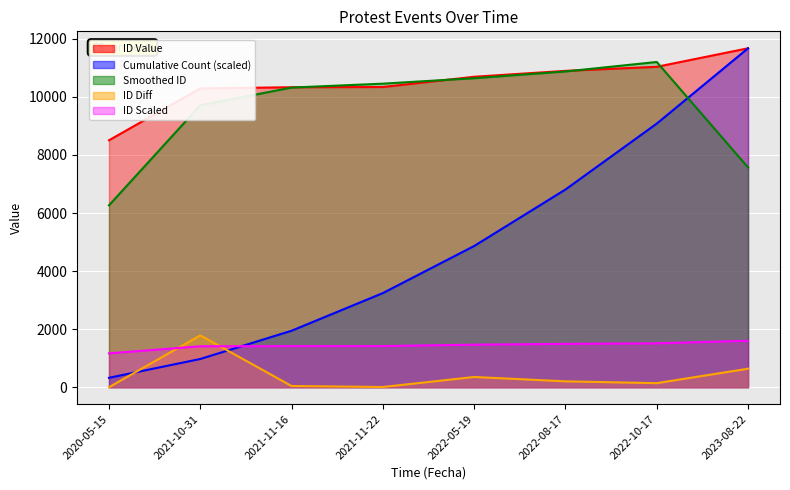

What is the value of the 6th point from the left?

10898